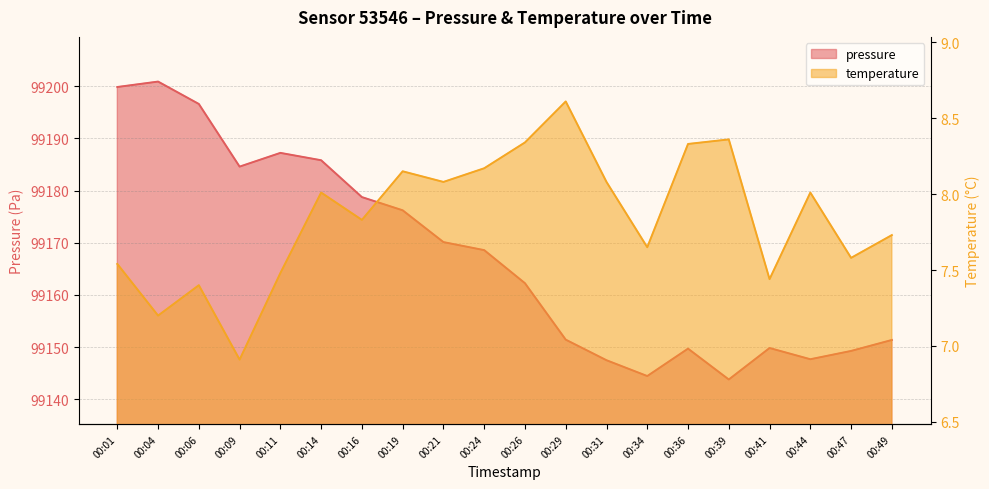

What is the sum of the temperature values at 00:49 and 00:14?

15.7